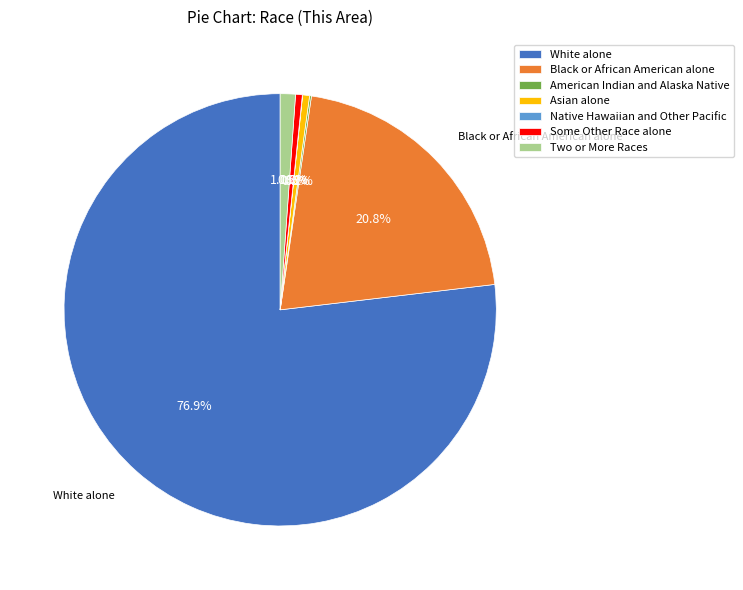

Which slice is the largest?

White alone